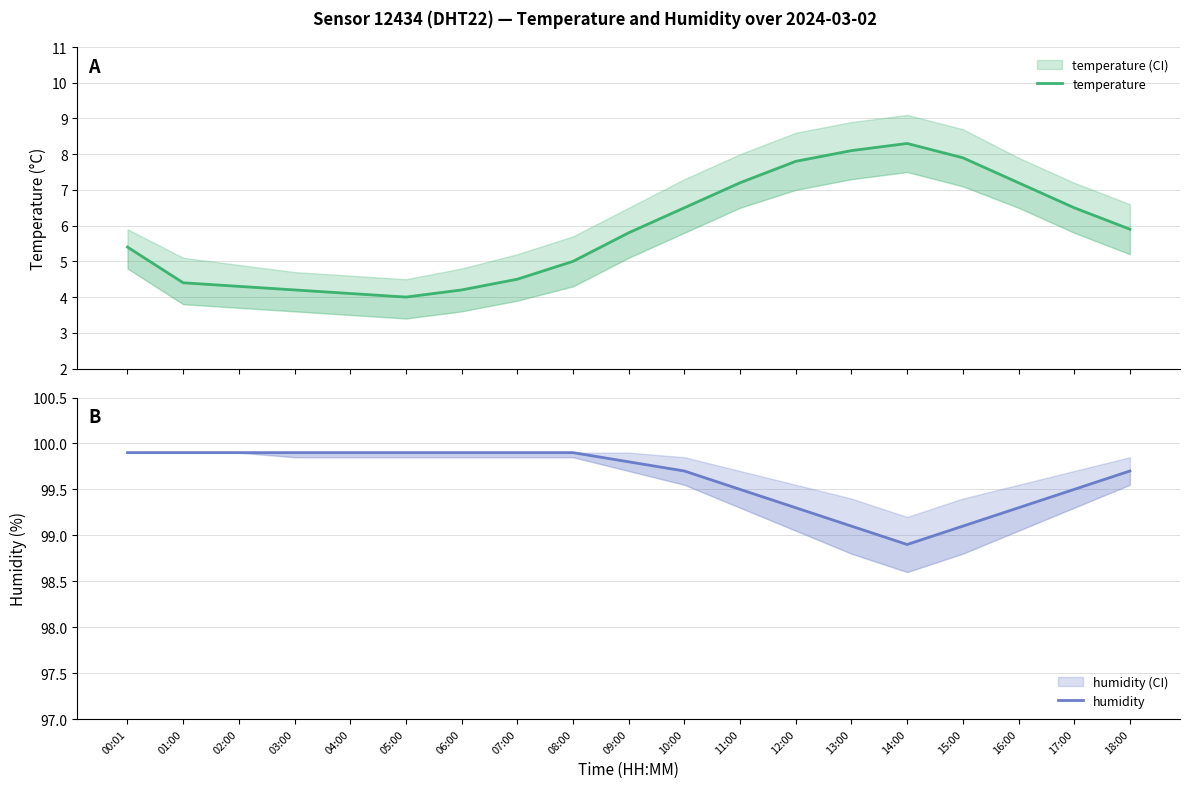

True or false: temperature and humidity intersect in this chart.

False